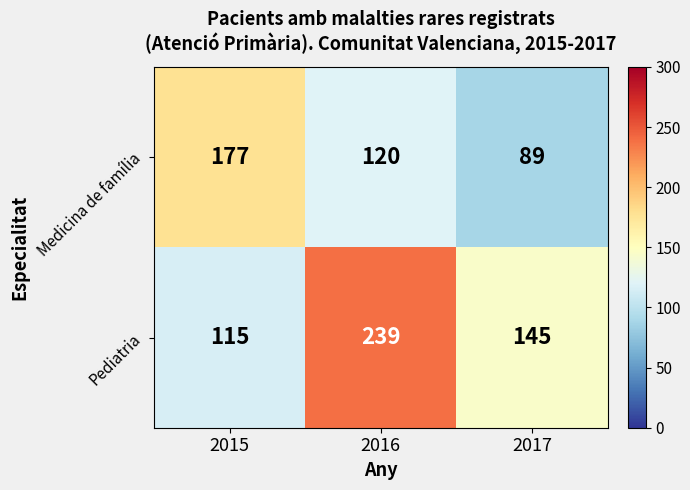

Reading left to right, extract all data points from this chart.

Medicina de família: 2015=177	2016=120	2017=89
Pediatria: 2015=115	2016=239	2017=145